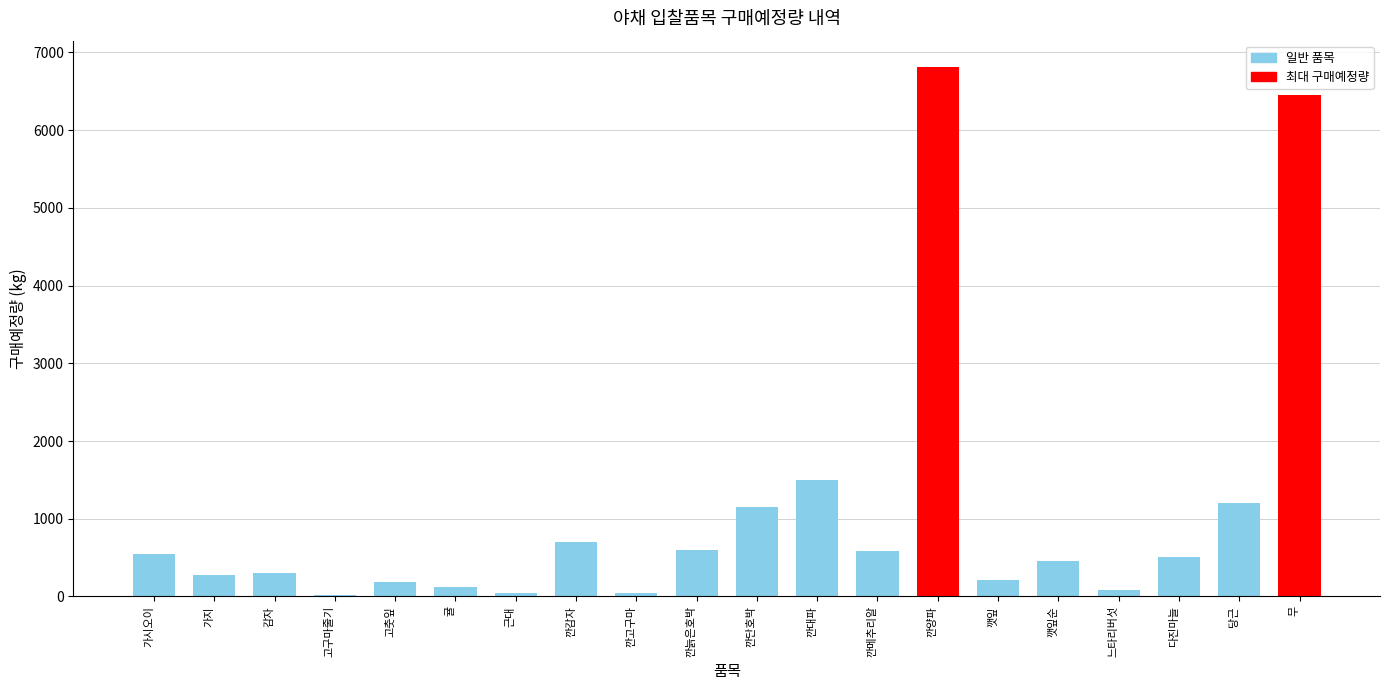

Which category has the highest value across all series?

깐양파